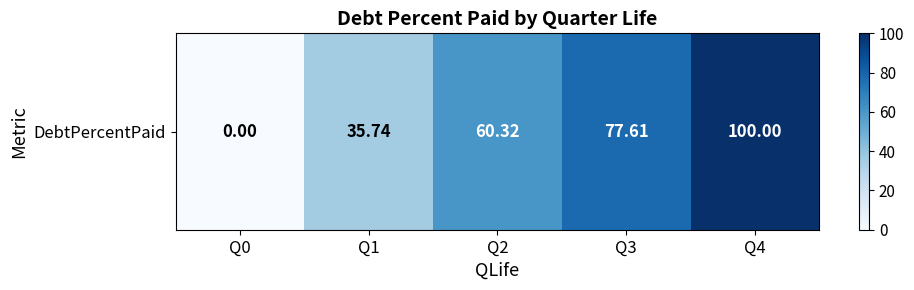

List the labels in order of value, smallest first.

Q0, Q1, Q2, Q3, Q4